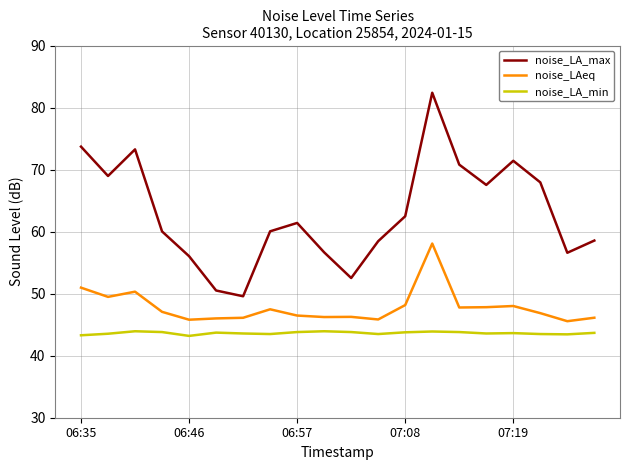

Which series has the largest range (max minus min)?

noise_LA_max